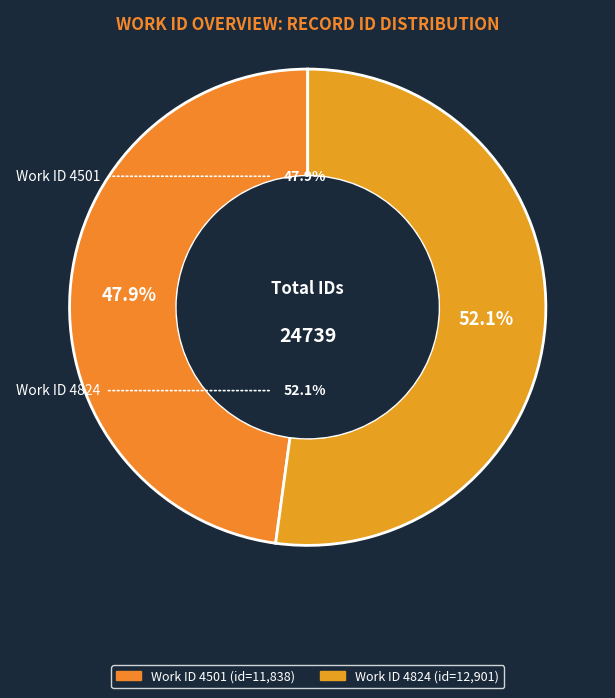

How many slices are in this pie chart?

2